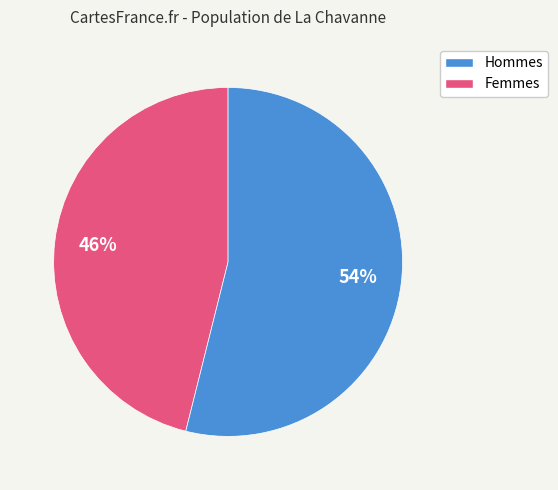

To the nearest percent, what is the difference between the largest and smallest slice percentages?

8%